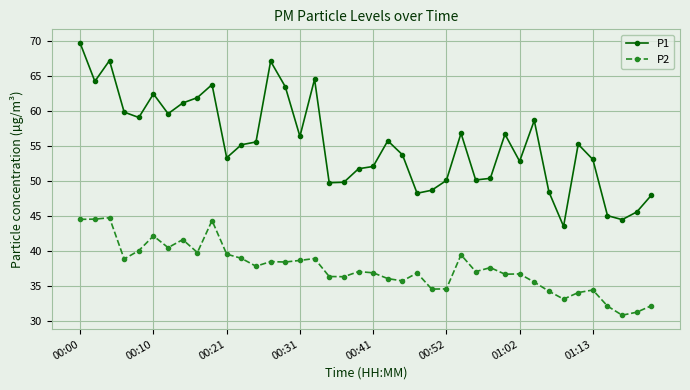

Which series has the largest total across all categories?

P1